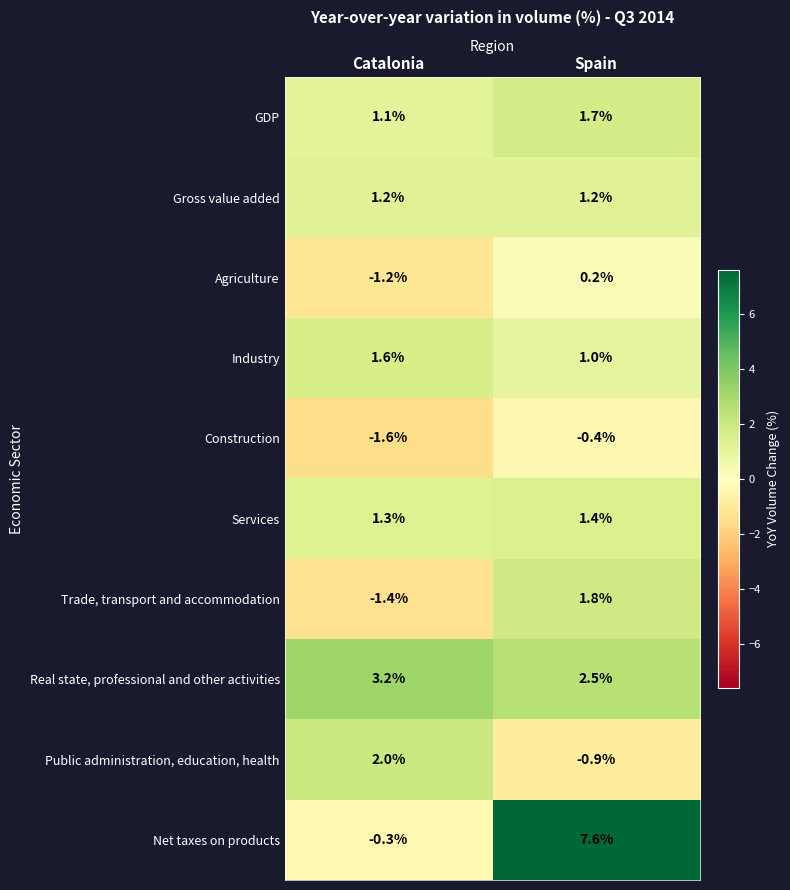

What value does the Trade, transport and accommodation series have at Spain?

1.8